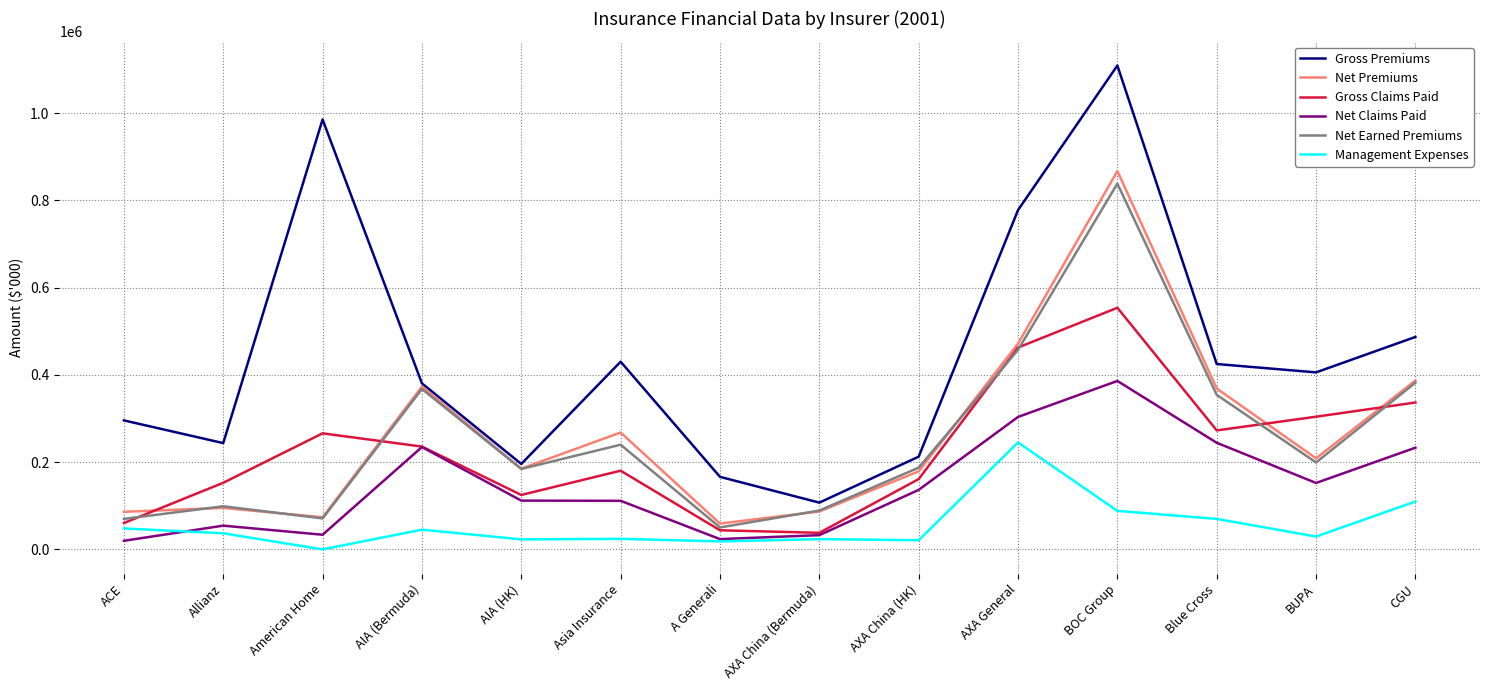

Read the Net Claims Paid value at Blue Cross, to the nearest 10.

244440